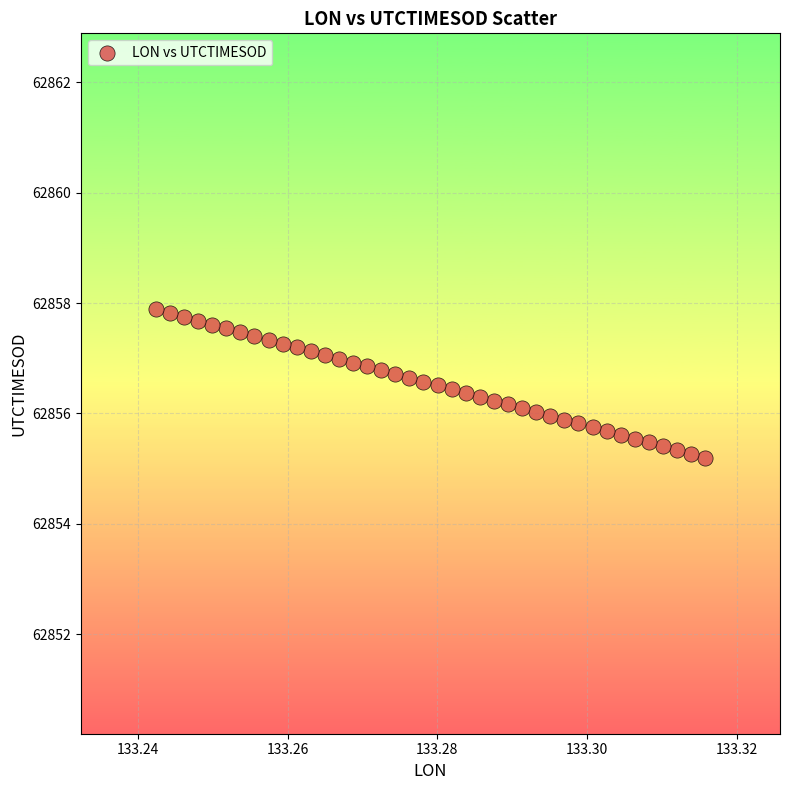

What is the range of Y values (max minus min)?

2.7